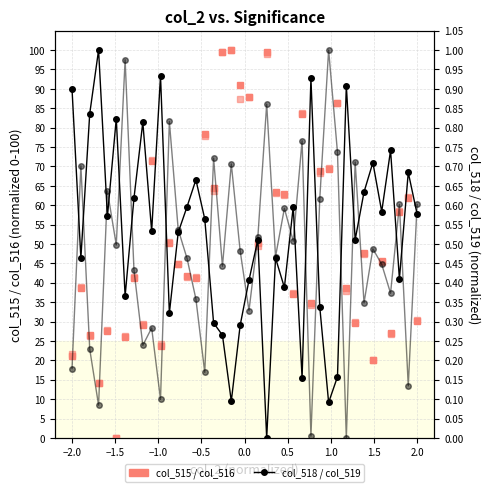

What is the label of the 39th point from the right?

−1.5